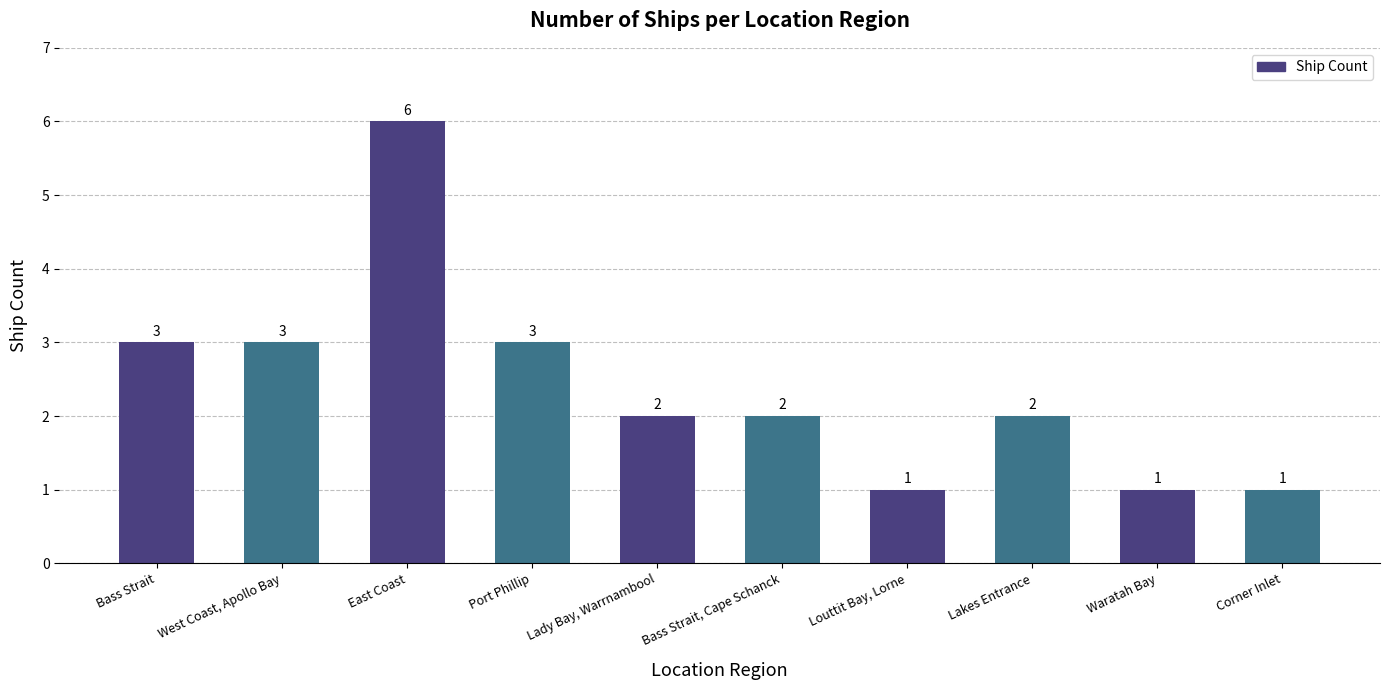

Which label corresponds to the largest value in the chart?

East Coast